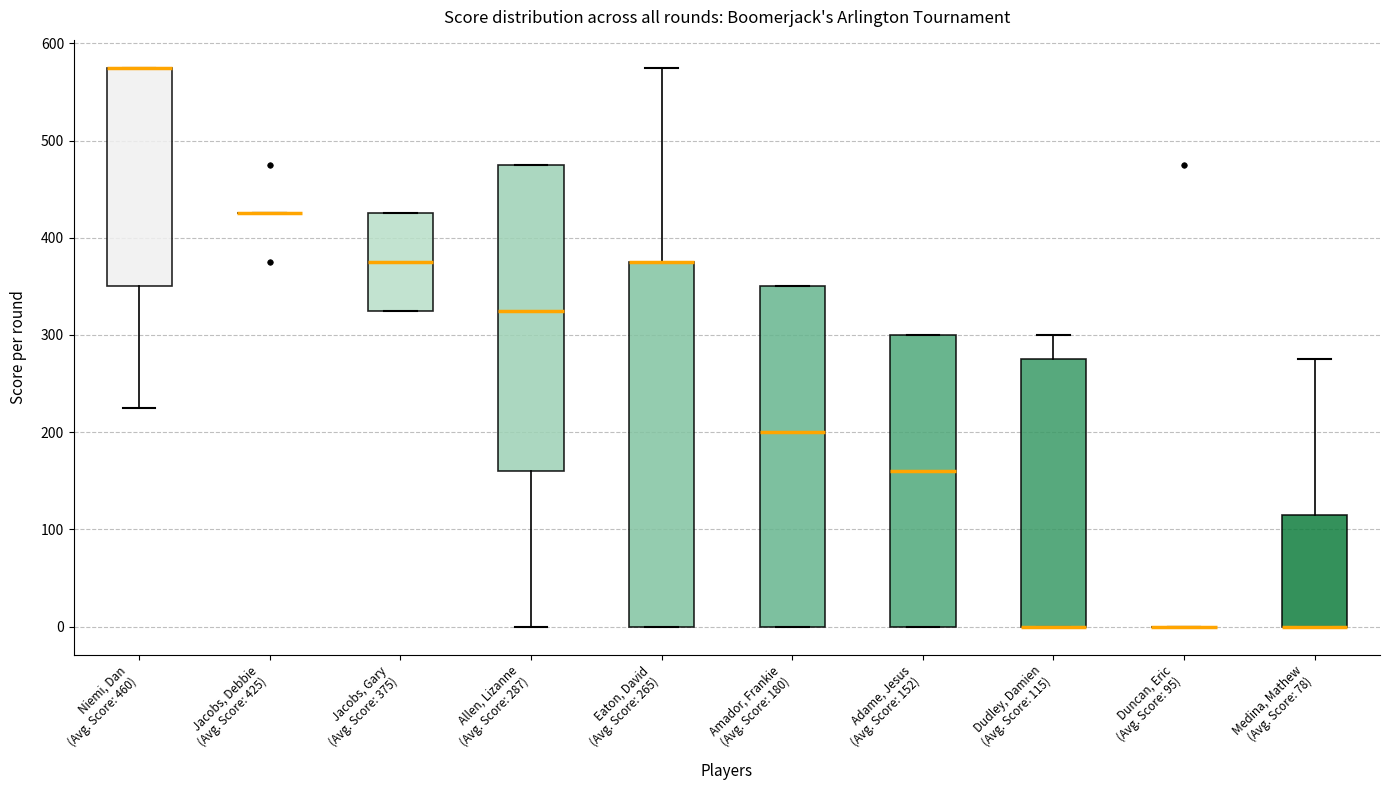

Where does the upper whisker of the box for Dudley, Damien (Avg. Score: 115) end on the y-axis? The values are not printed on the chart, so give them approximately, as read against the axis.

300